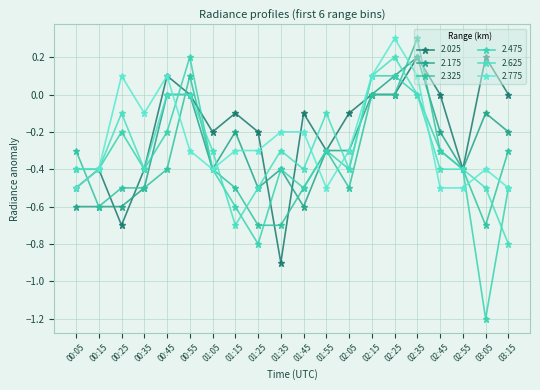

Is the value of 2.625 at 02:15 greater than the value of 2.325 at 00:35?

Yes